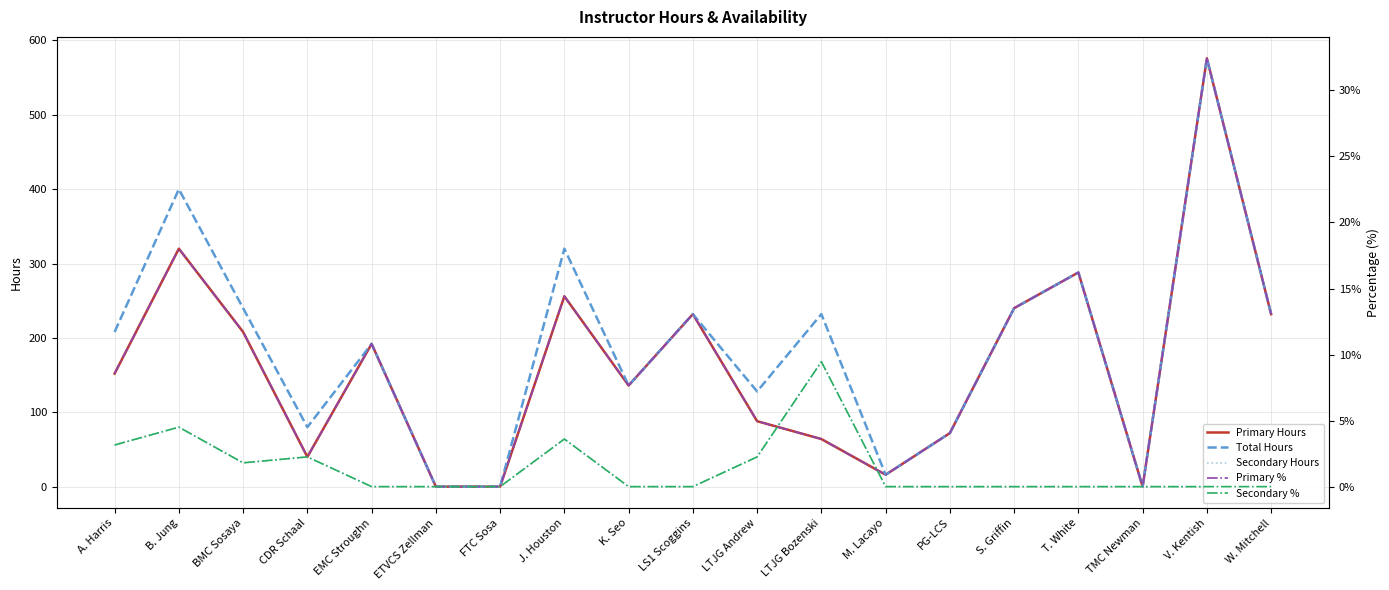

Where does the Primary % series first go above 8?

A. Harris